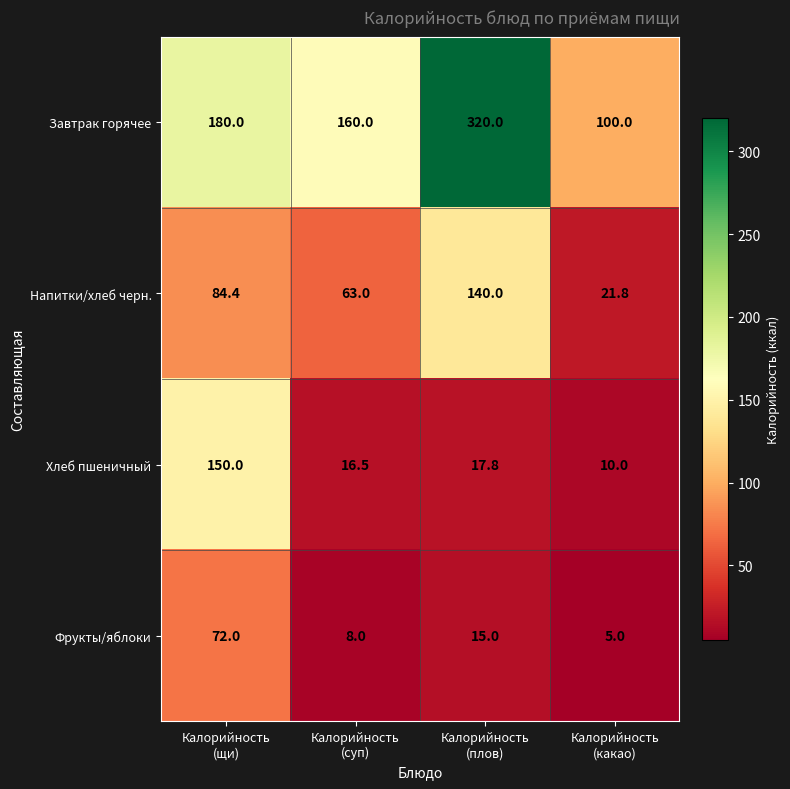

Rank the series by their maximum value, from lowest to highest.

Фрукты/яблоки, Напитки/хлеб черн., Хлеб пшеничный, Завтрак горячее